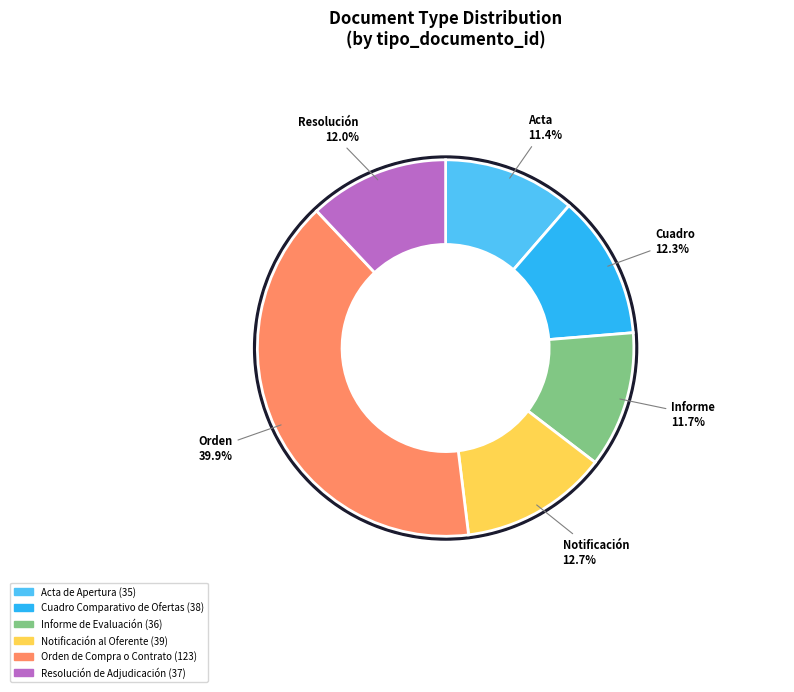

Does Resolución de Adjudicación represent more than half of the total?

No